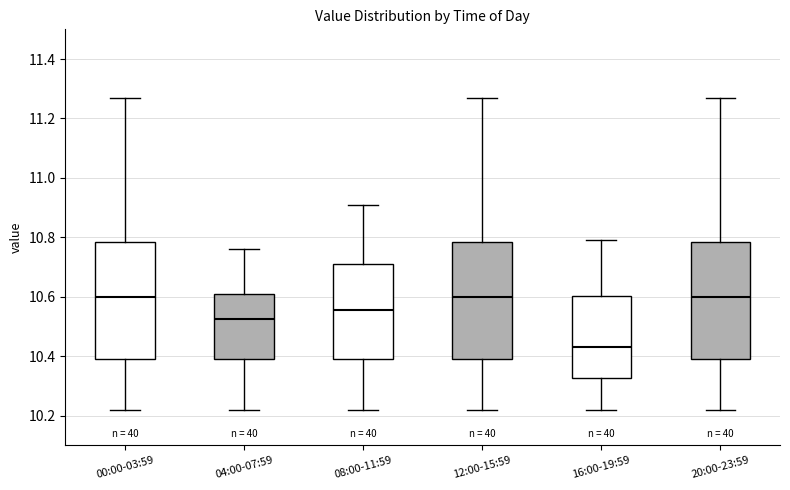

Reading left to right, transcribe this box plot: for each box, give where its median line is, the range the box spans, and where its two whiskers end, as read against the y-axis. The values are not printed on the chart, so give them approximately, as read against the axis.

00:00-03:59: median 10.60, box 10.40 to 10.78, whiskers 10.22 to 11.28
04:00-07:59: median 10.52, box 10.40 to 10.62, whiskers 10.22 to 10.76
08:00-11:59: median 10.56, box 10.40 to 10.72, whiskers 10.22 to 10.92
12:00-15:59: median 10.60, box 10.40 to 10.78, whiskers 10.22 to 11.28
16:00-19:59: median 10.44, box 10.32 to 10.60, whiskers 10.22 to 10.80
20:00-23:59: median 10.60, box 10.40 to 10.78, whiskers 10.22 to 11.28